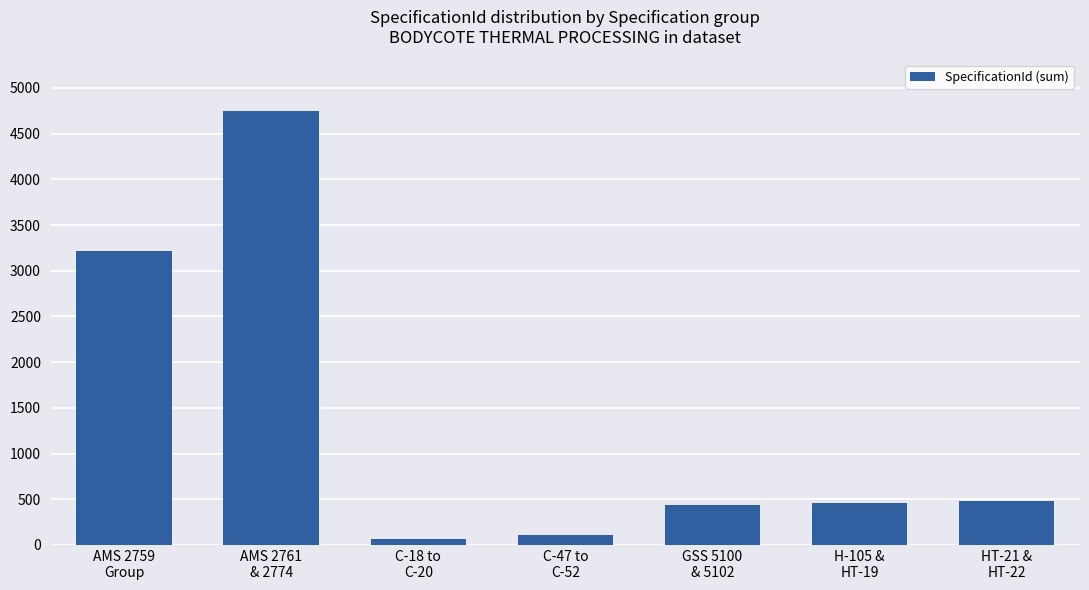

Where does the data first go above 463?

AMS 2759
Group